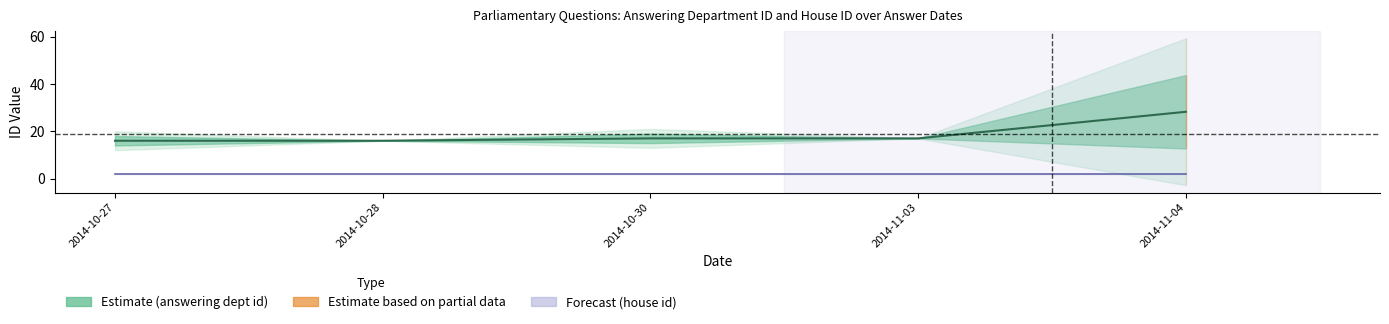

What is the change in value from 2014-10-28 to 2014-11-03?

+1.0